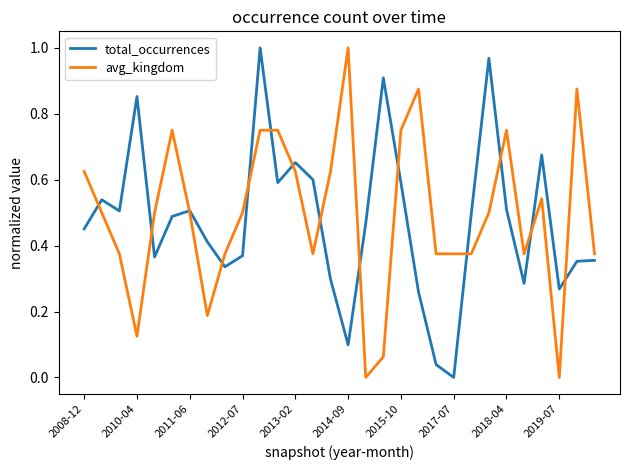

How many lines are shown in the chart?

2